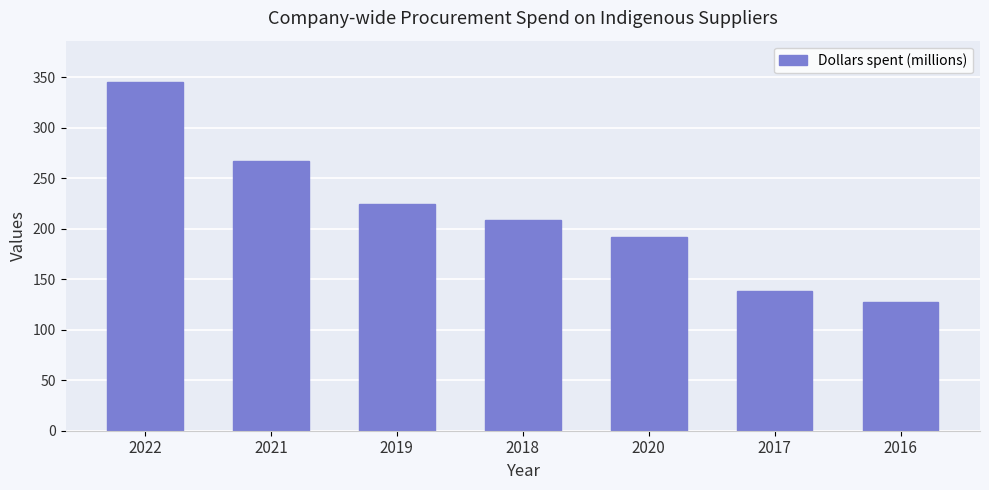

What position from the right is 2021?

6